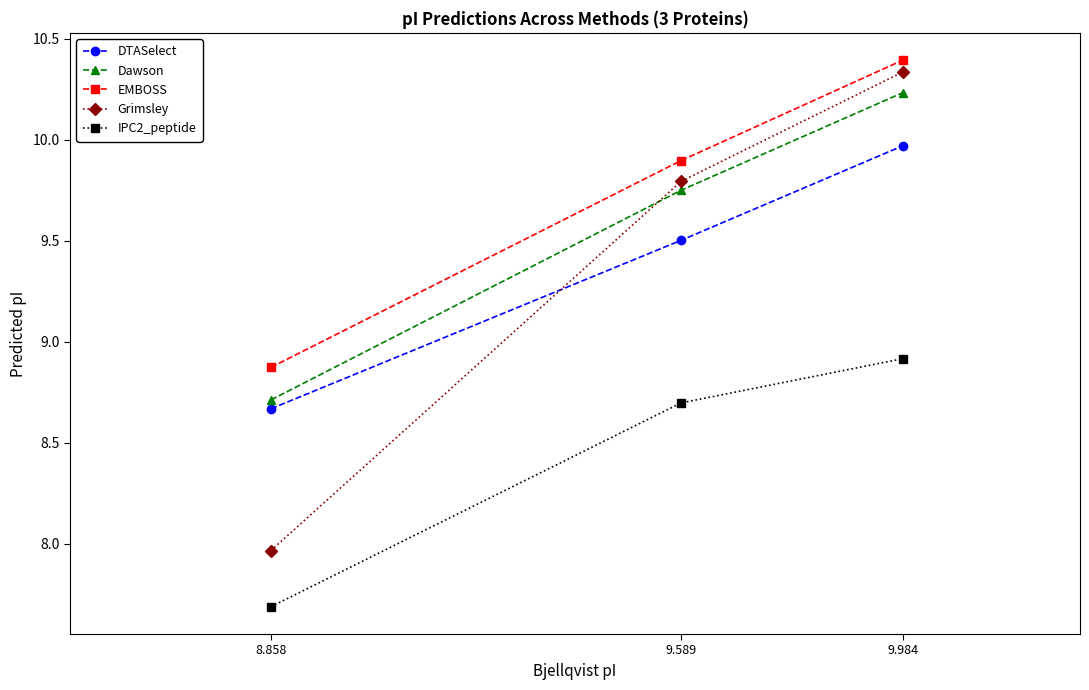

List the series in order of their peak value, highest first.

EMBOSS, Grimsley, Dawson, DTASelect, IPC2_peptide